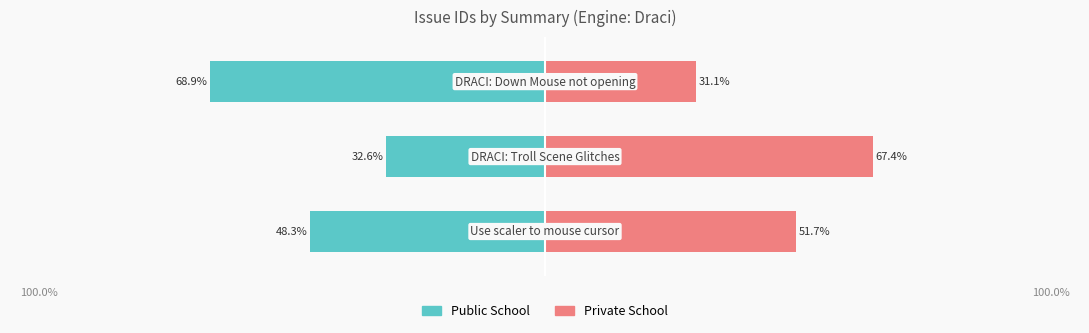

The Private School series shows 26.7 at −125. True or false?

False